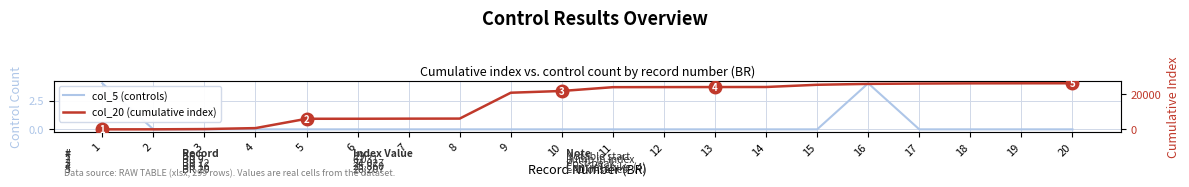

Rank the series by their average value, from highest to lowest.

col_20 (cumulative index), col_5 (controls)